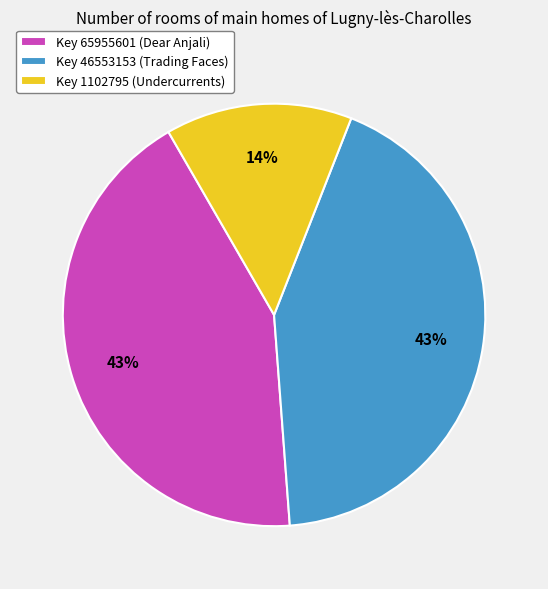

Is the sum of Key 1102795 (Undercurrents) and Key 65955601 (Dear Anjali) greater than half?

Yes